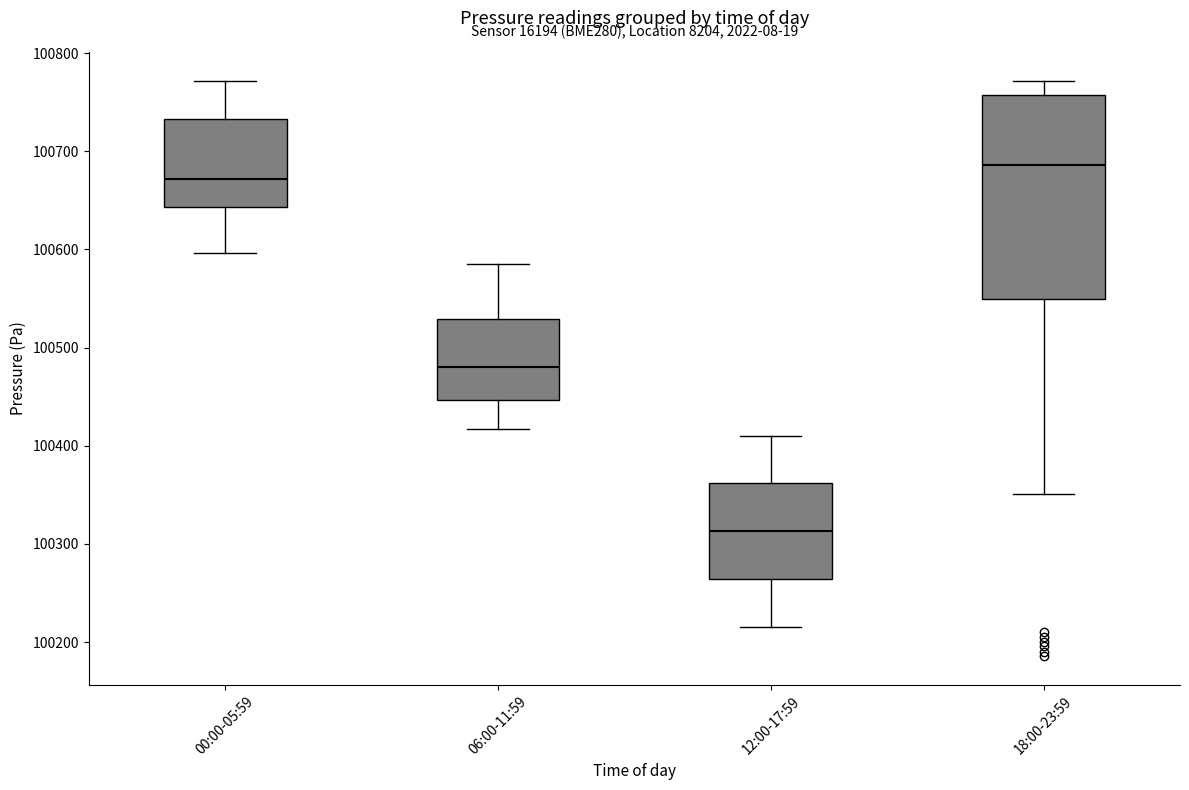

Reading left to right, transcribe this box plot: for each box, give where its median line is, the range the box spans, and where its two whiskers end, as read against the y-axis. The values are not printed on the chart, so give them approximately, as read against the axis.

00:00-05:59: median 100670, box 100640 to 100730, whiskers 100600 to 100770
06:00-11:59: median 100480, box 100450 to 100530, whiskers 100420 to 100590
12:00-17:59: median 100310, box 100260 to 100360, whiskers 100220 to 100410
18:00-23:59: median 100690, box 100550 to 100760, whiskers 100350 to 100770